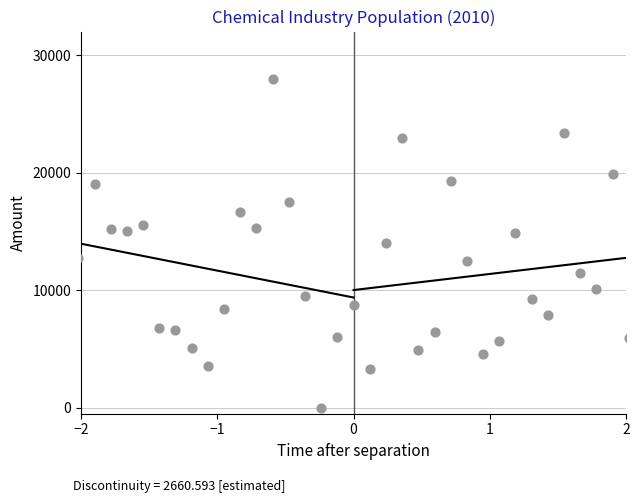

What is the range of Y values (max minus min)?

28000.0